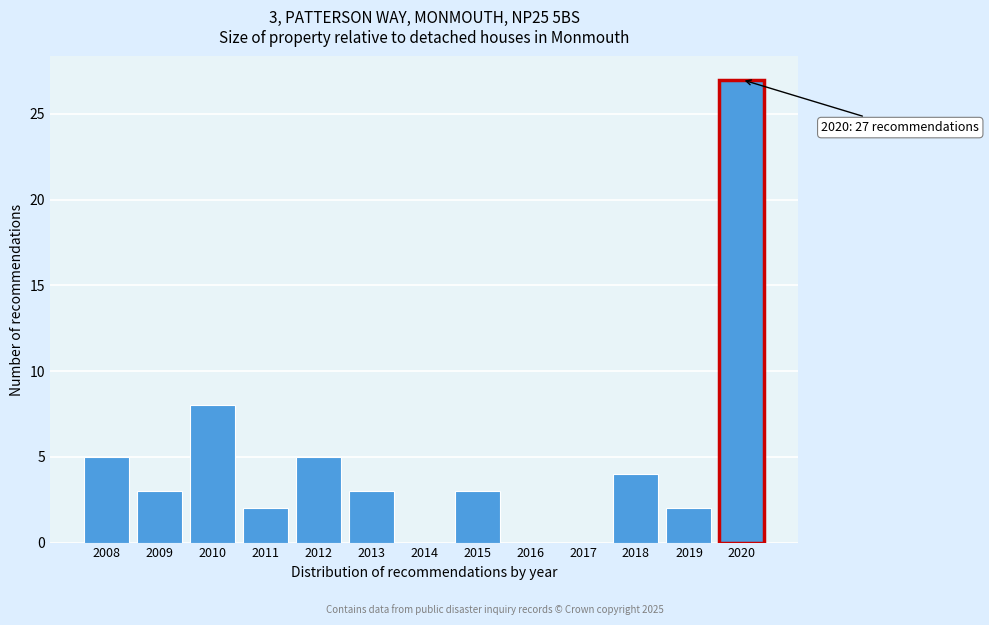

Reading left to right, extract all data points from this chart.

2008=5	2009=3	2010=8	2011=2	2012=5	2013=3	2014=0	2015=3	2016=0	2017=0	2018=4	2019=2	2020=27